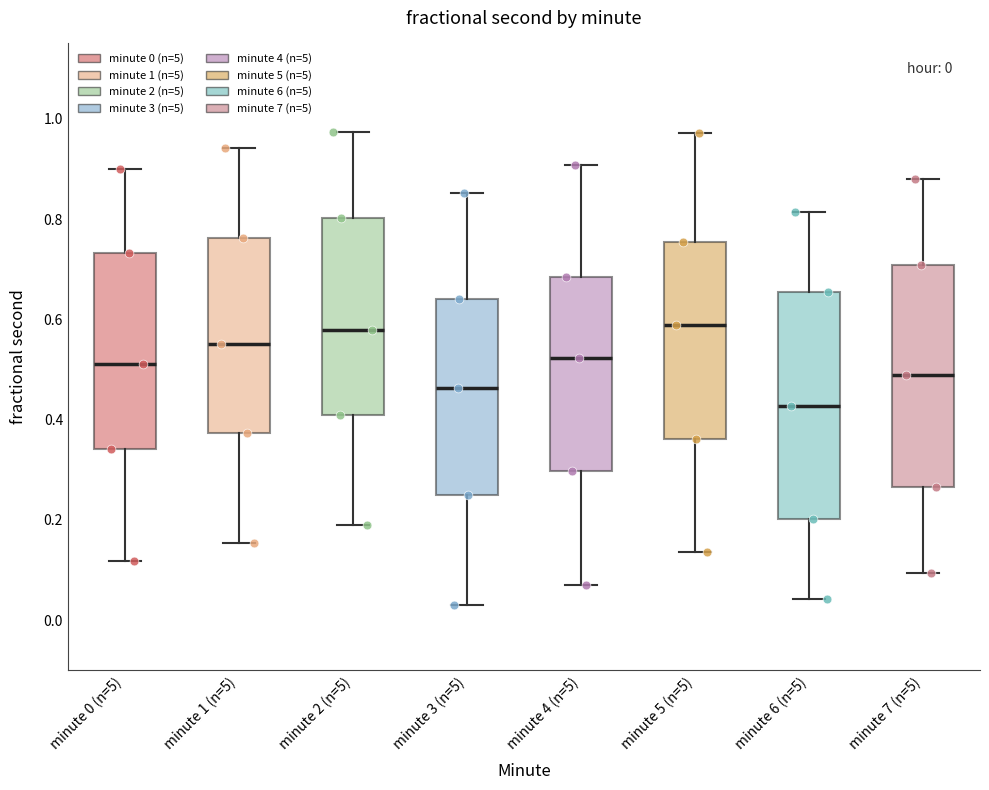

Which box's median line is the lowest?

minute 6 (n=5)